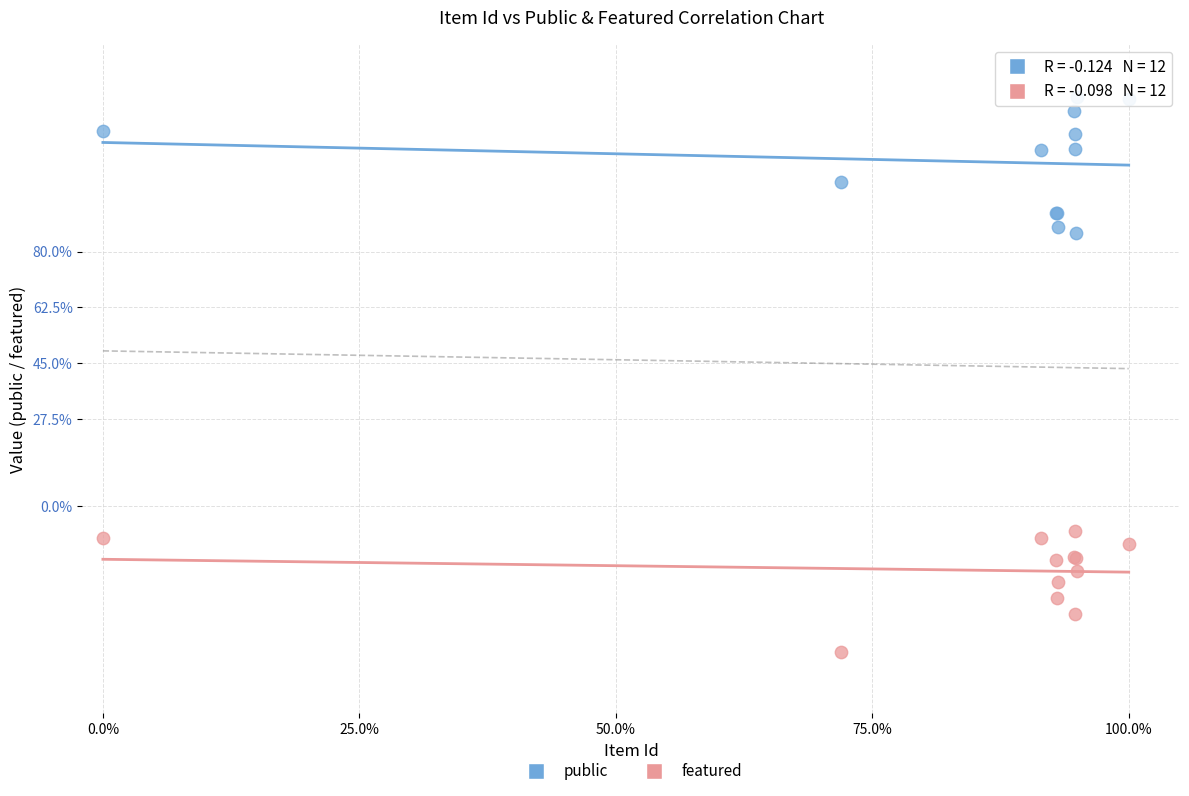

What are all the series names shown in the legend?

public, featured